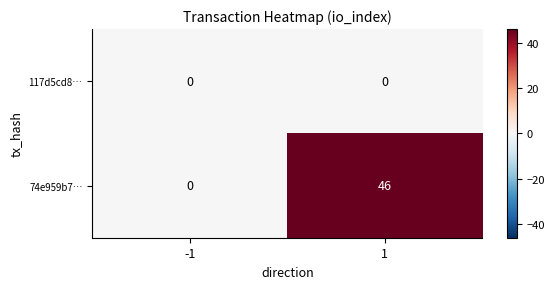

Which series changed the most between -1 and 1?

74e959b7…